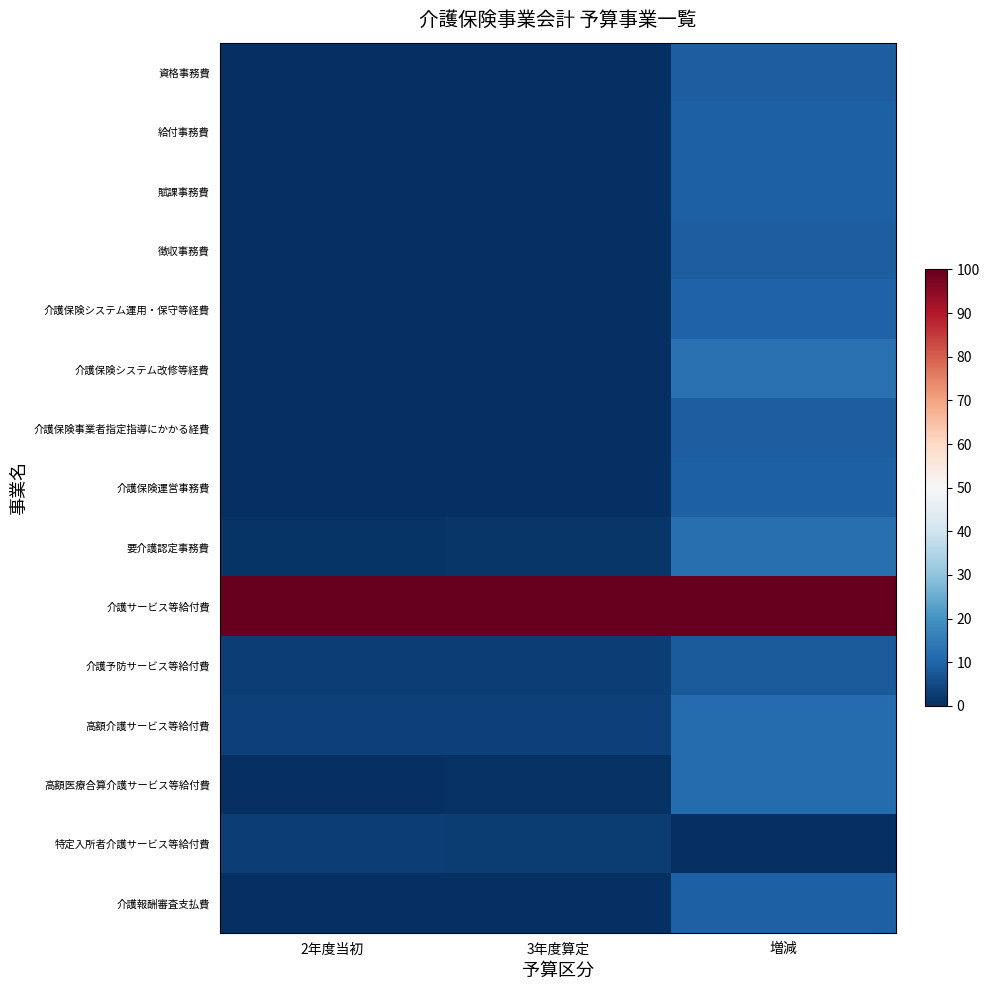

What is the maximum value shown in the chart?

100.0